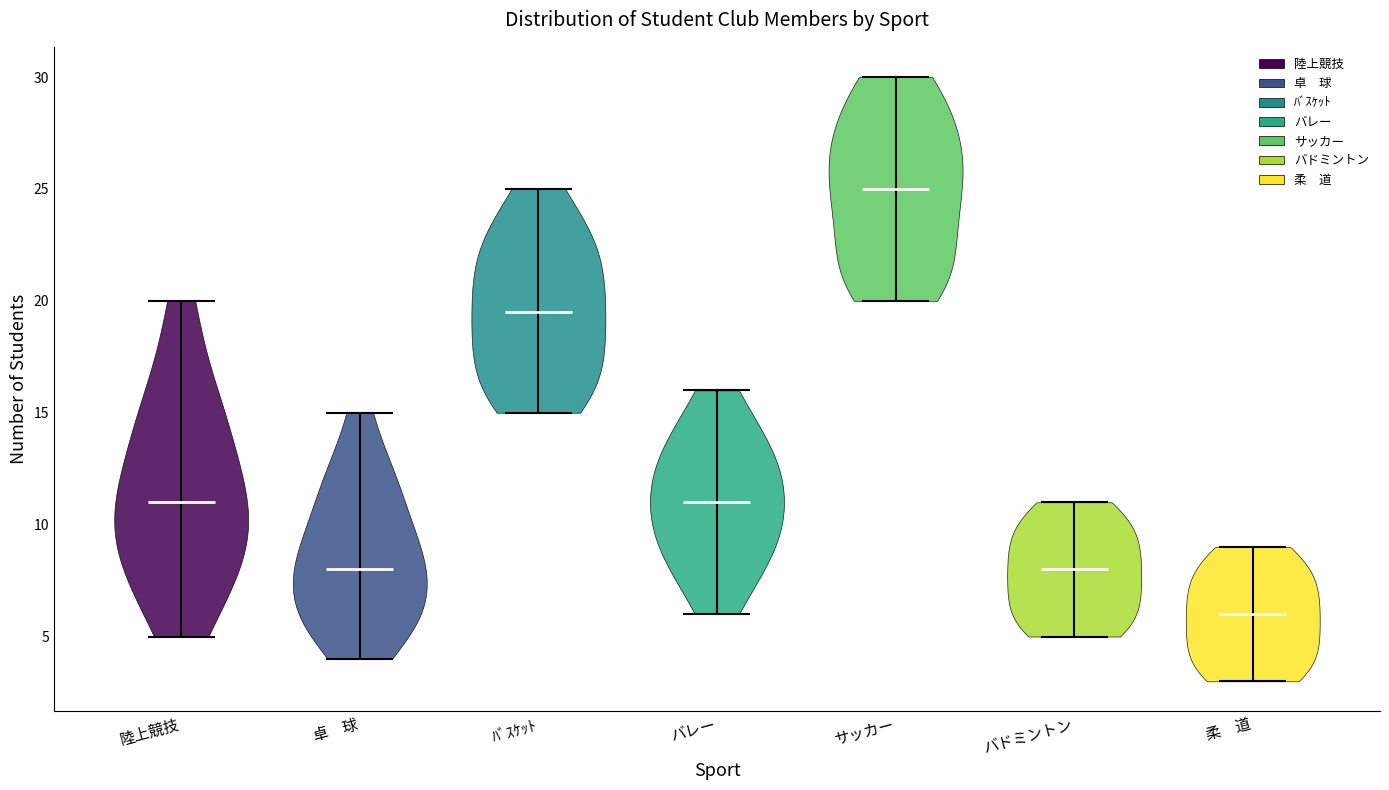

Which violin has the highest median line?

サッカー